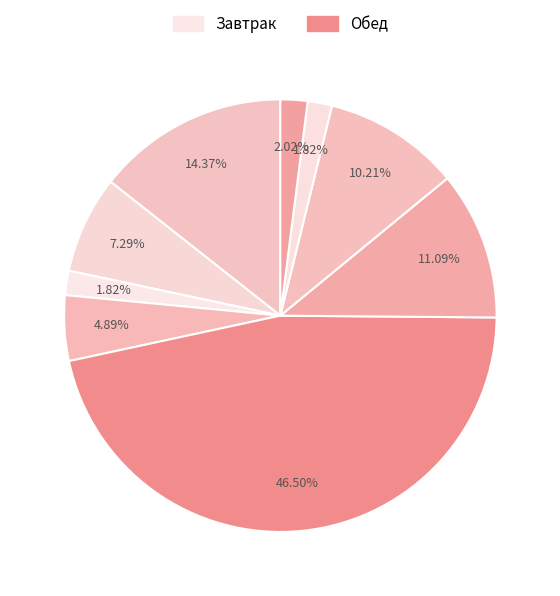

How many segments does this pie chart have?

9